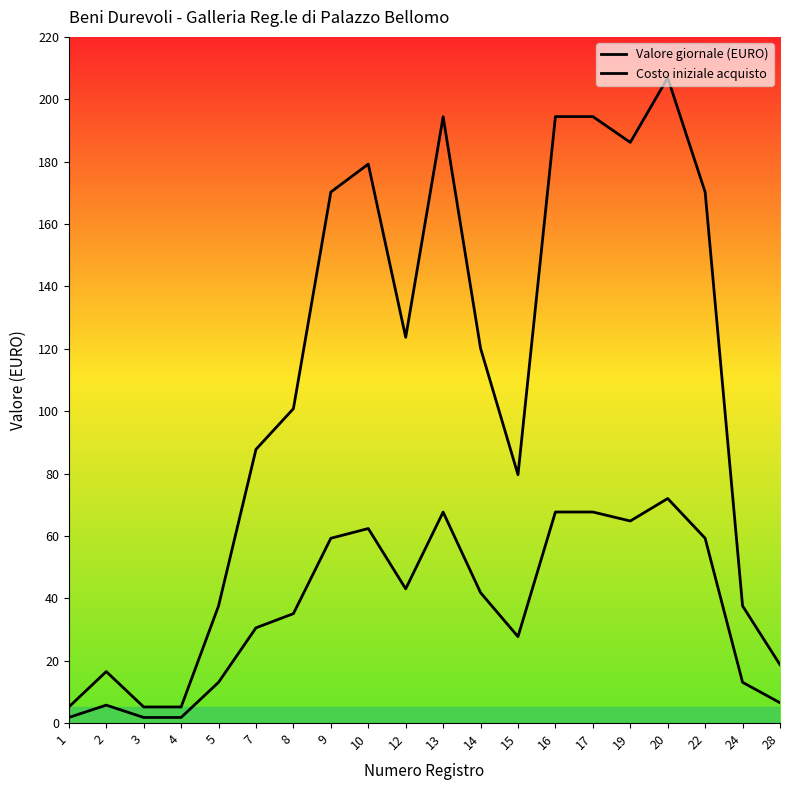

What is the total value across all series at 19?

251.0